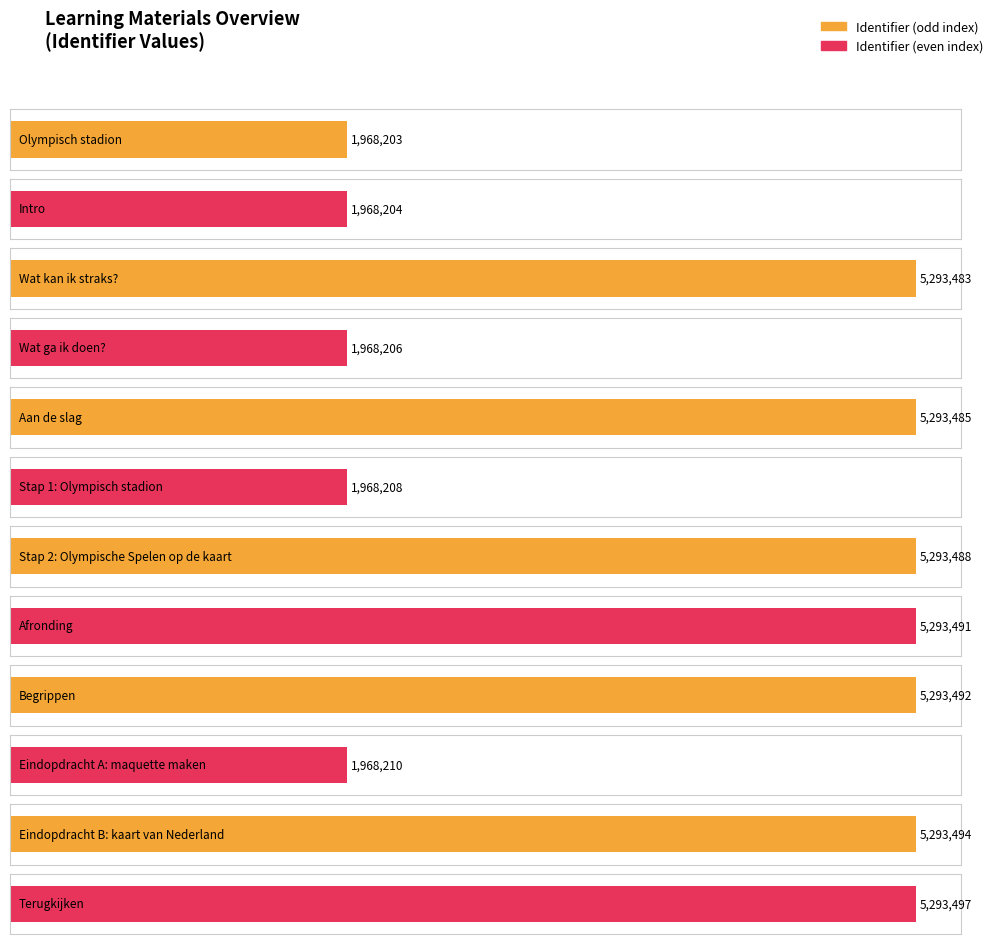

Does the chart contain any negative values?

No